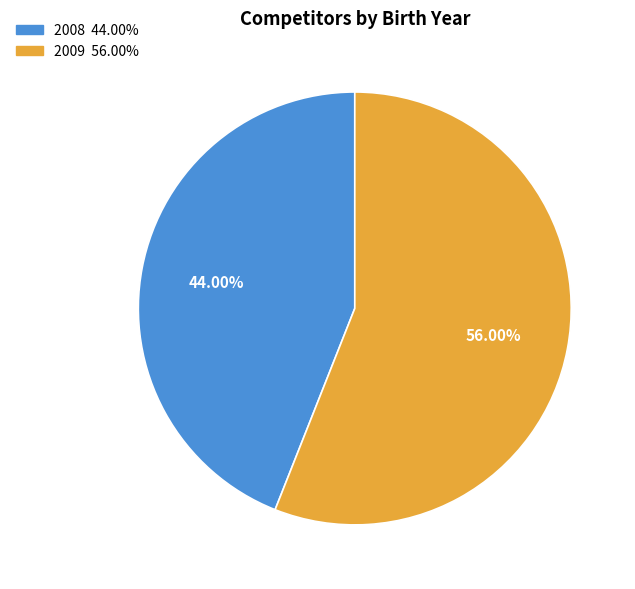

Combined, what portion of the pie is 2009 and 2008?

100.0%